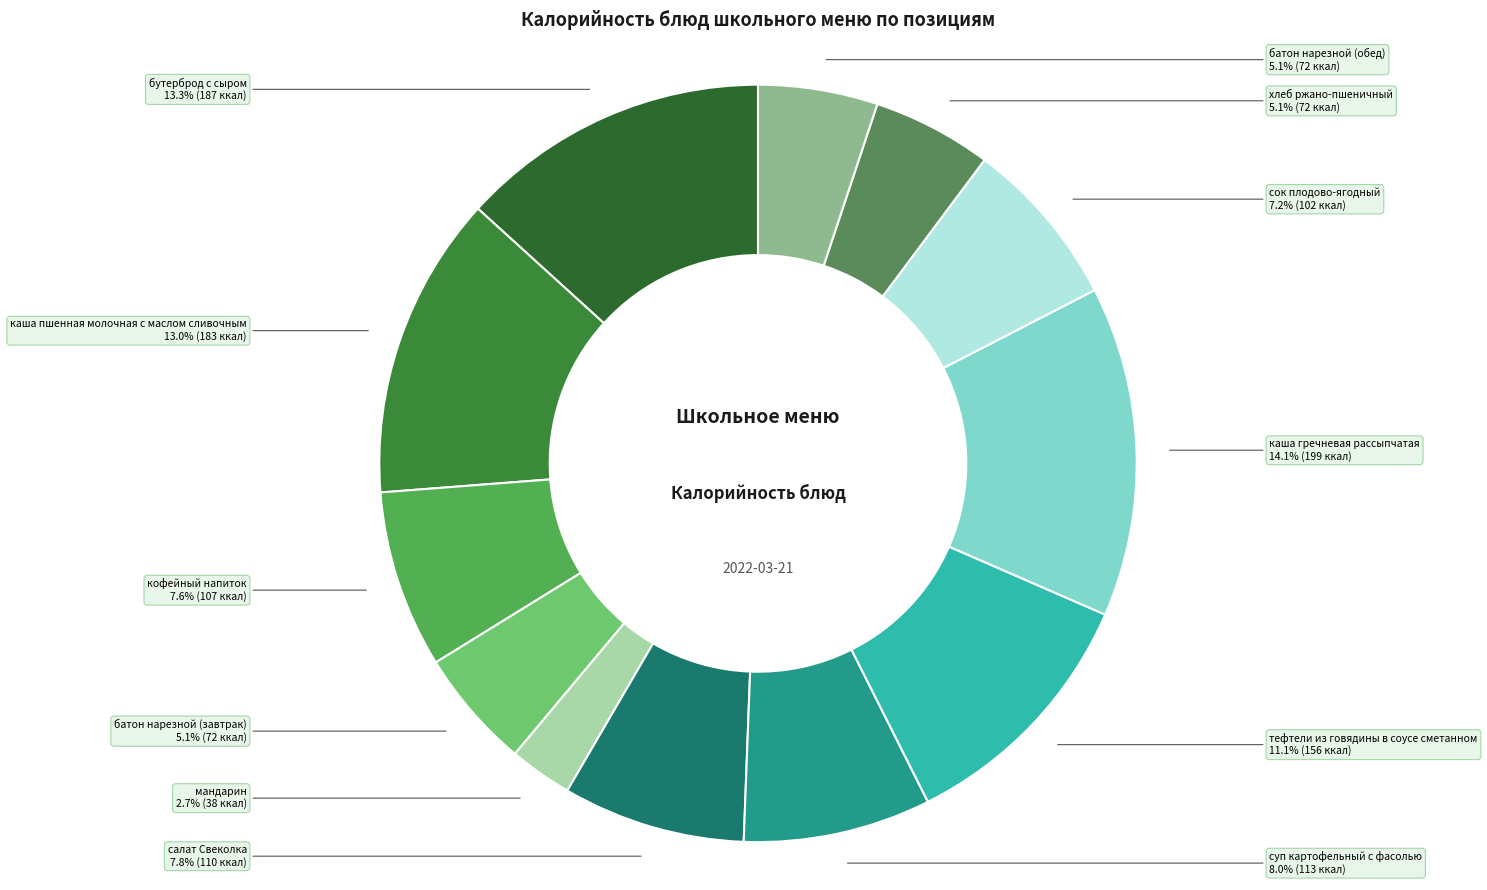

To the nearest percent, what is the average slice percentage?

8%